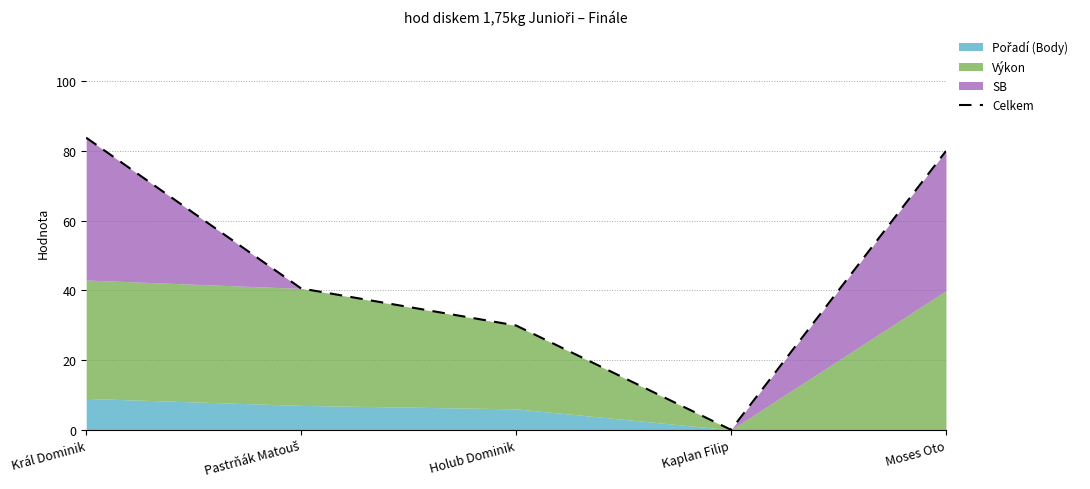

How many lines are shown in the chart?

1